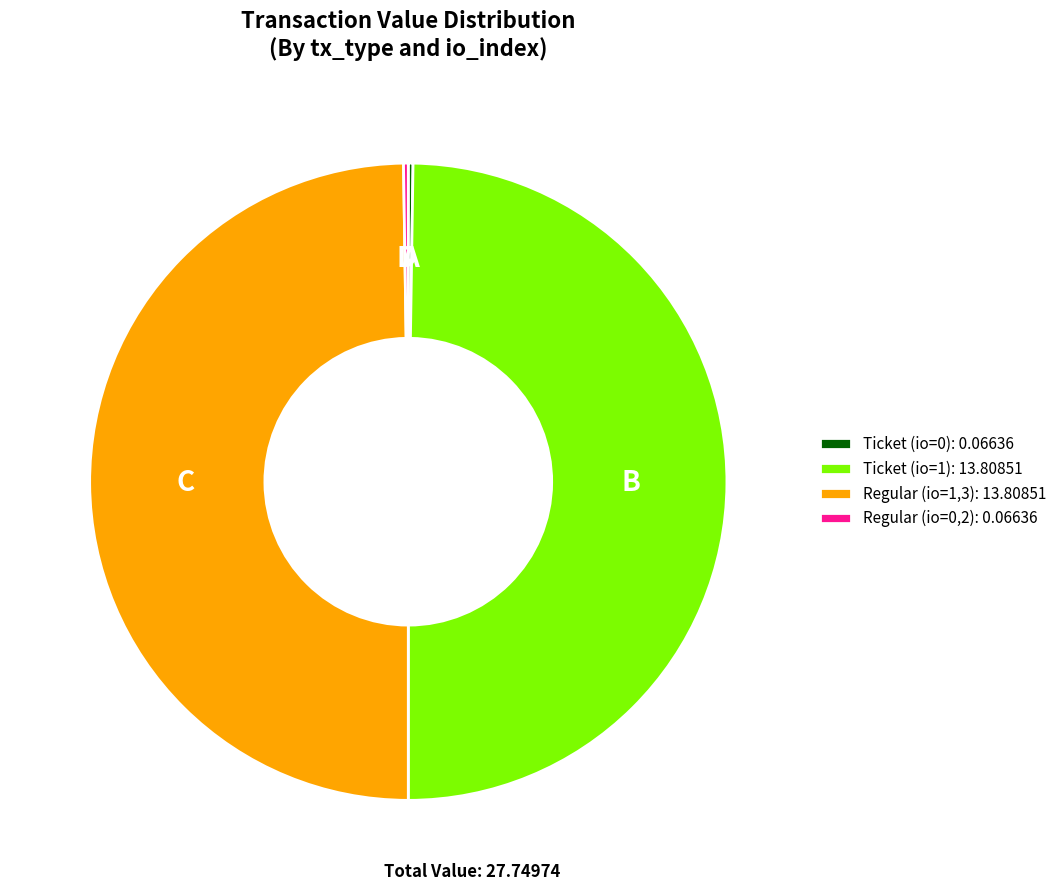

True or false: Regular (io=1,3): 13.80851 accounts for 50% of the total.

True